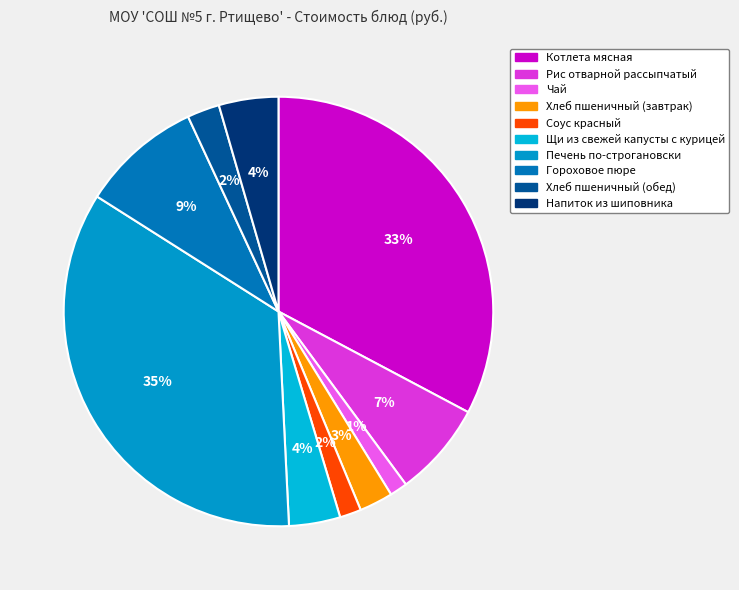

Rank the categories by value from highest to lowest.

Печень по-строгановски, Котлета мясная, Гороховое пюре, Рис отварной рассыпчатый, Напиток из шиповника, Щи из свежей капусты с курицей, Хлеб пшеничный (завтрак), Хлеб пшеничный (обед), Соус красный, Чай